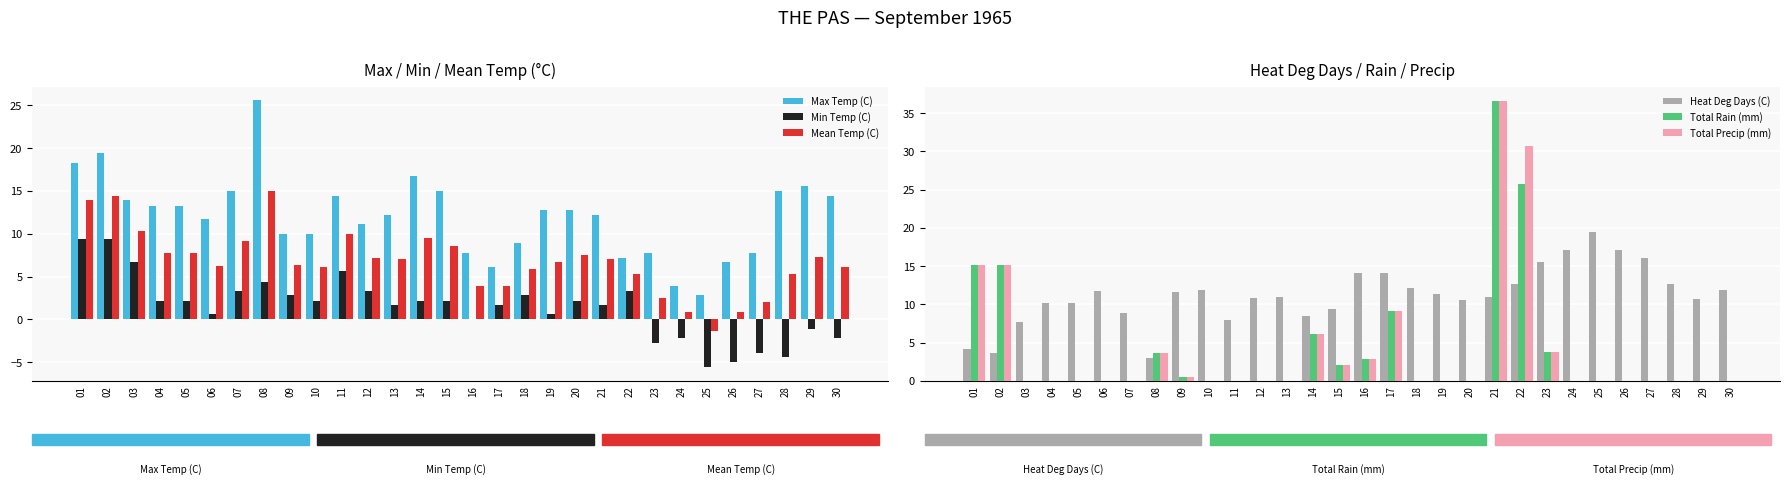

What value does the Max Temp (C) series have at 05?

13.3